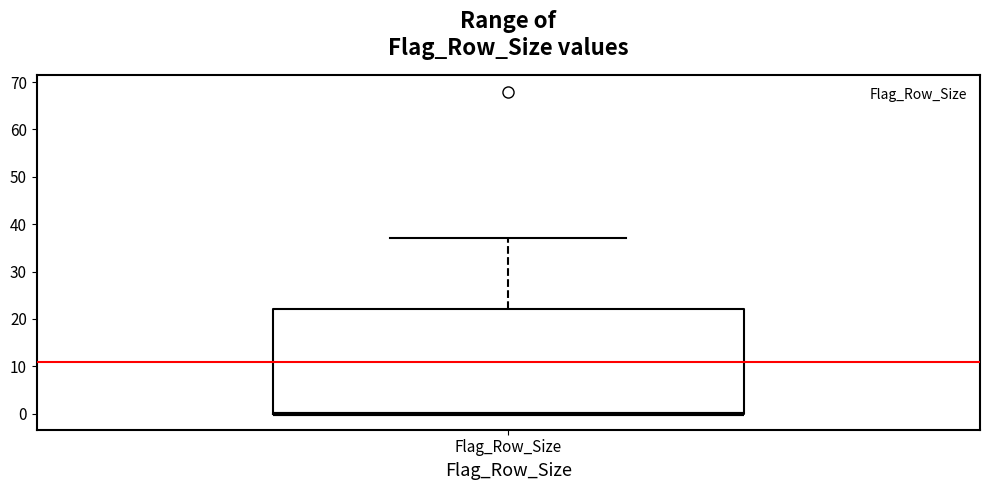

Read this box plot against the y-axis: the position of the median line, the range covered by the box, and the ends of both whiskers. The values are not printed on the chart, so give them approximately, as read against the axis.

median 0 (drawn on the box's lower edge), box 0 to 22, whiskers 0 to 37